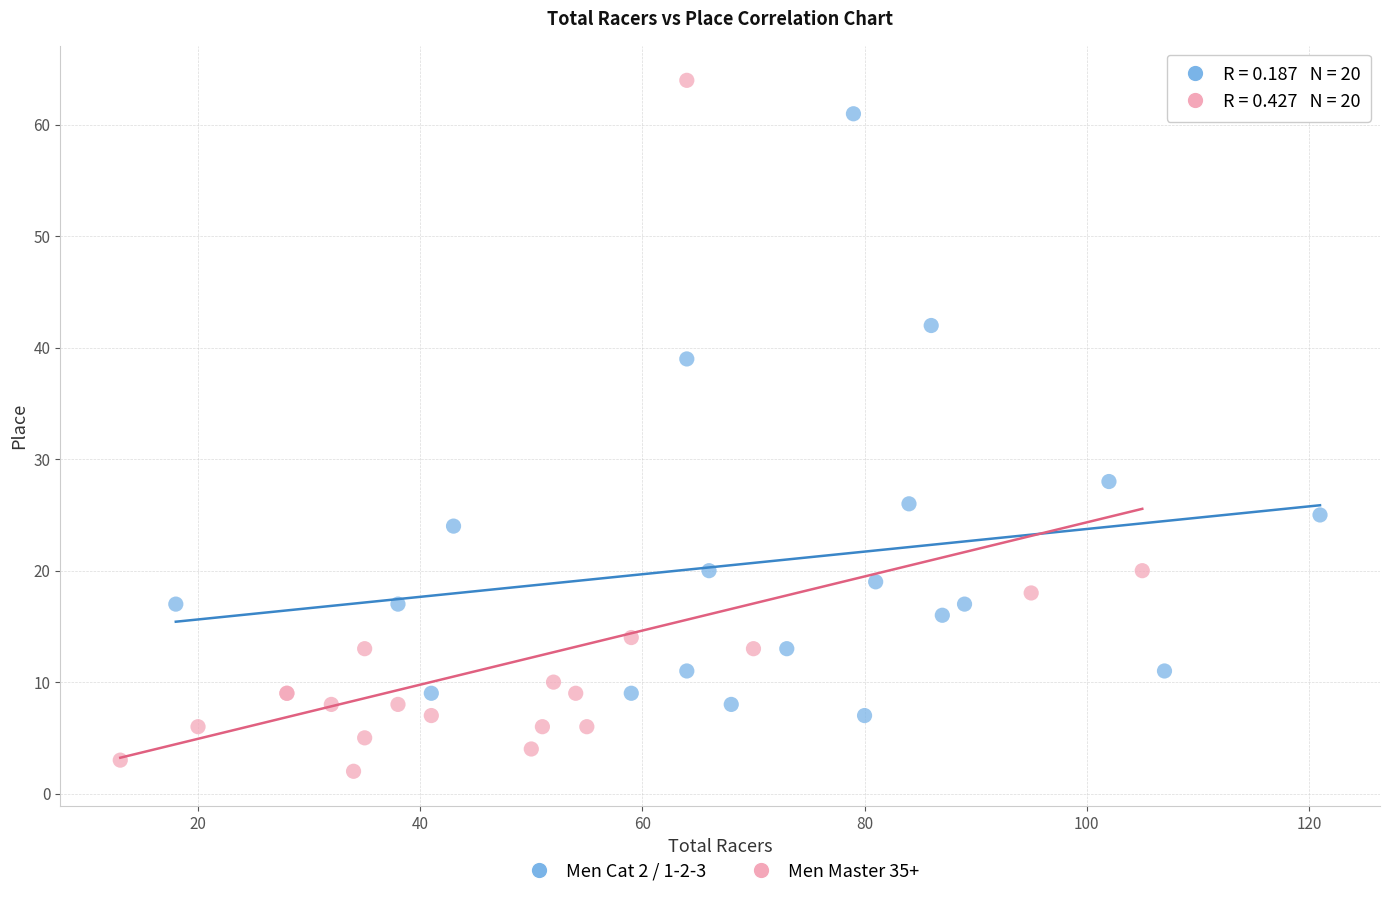

What are all the series names shown in the legend?

Men Cat 2 / 1-2-3, Men Master 35+